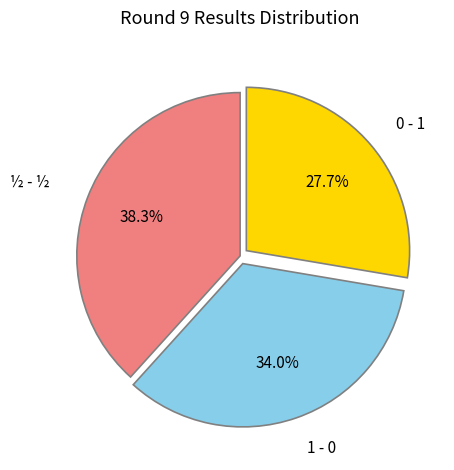

Is there a majority slice in this chart?

No